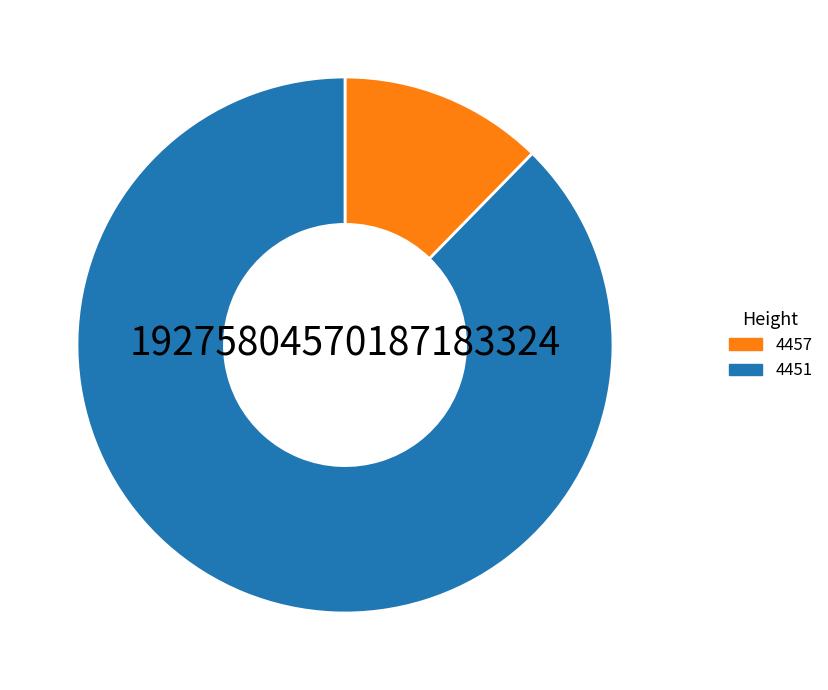

How many slices are in this pie chart?

2